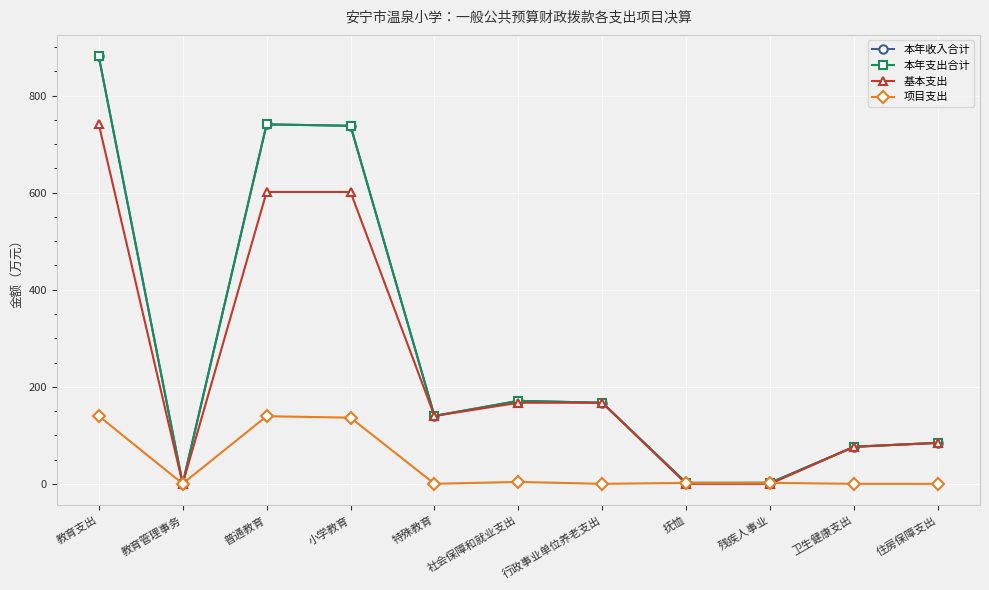

Does the chart have visible grid lines?

Yes